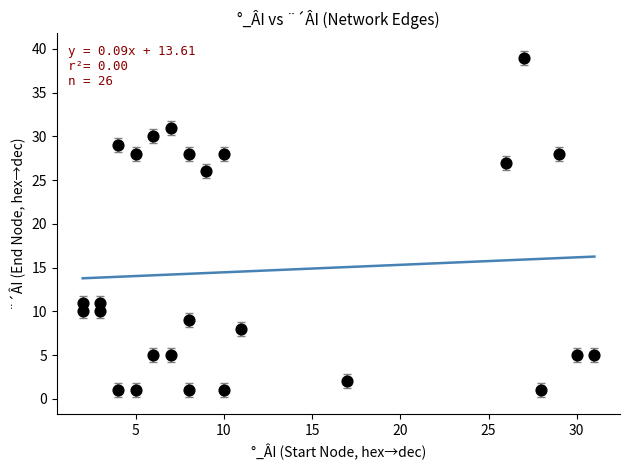

What is the range of Y values (max minus min)?

38